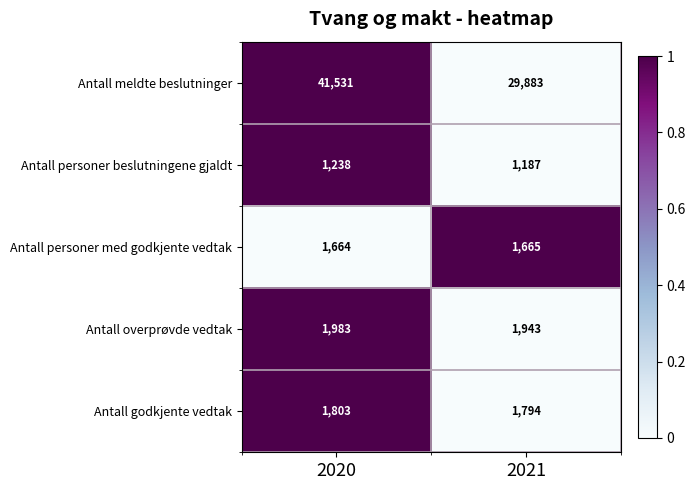

What is the difference between the maximum and minimum values in the Antall personer beslutningene gjaldt series?

51